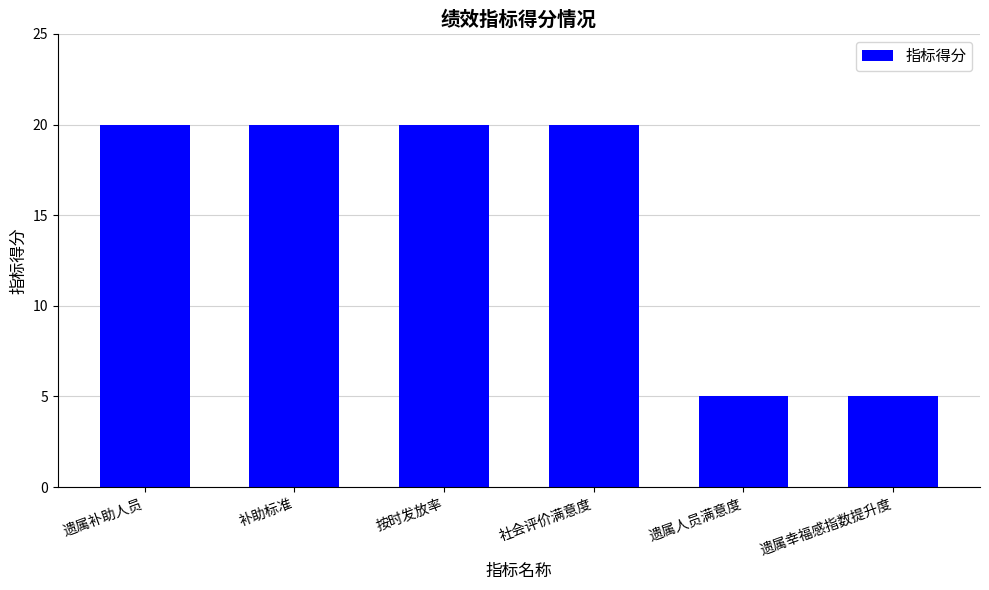

How many data points are less than 20?

2